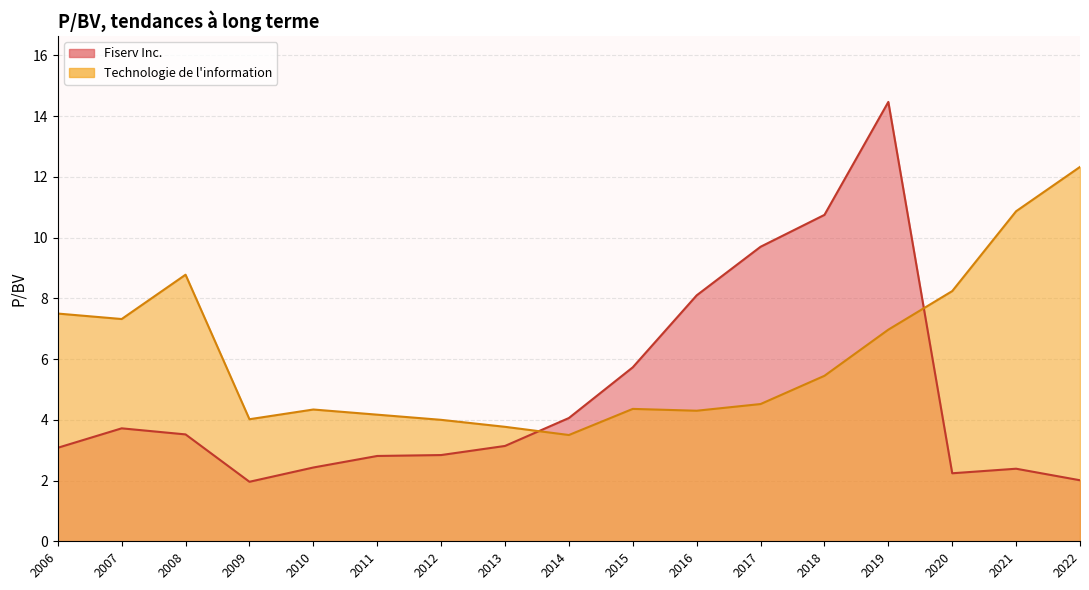

Is it true that Fiserv Inc. equals 4.1 at 2014-02-20?

True